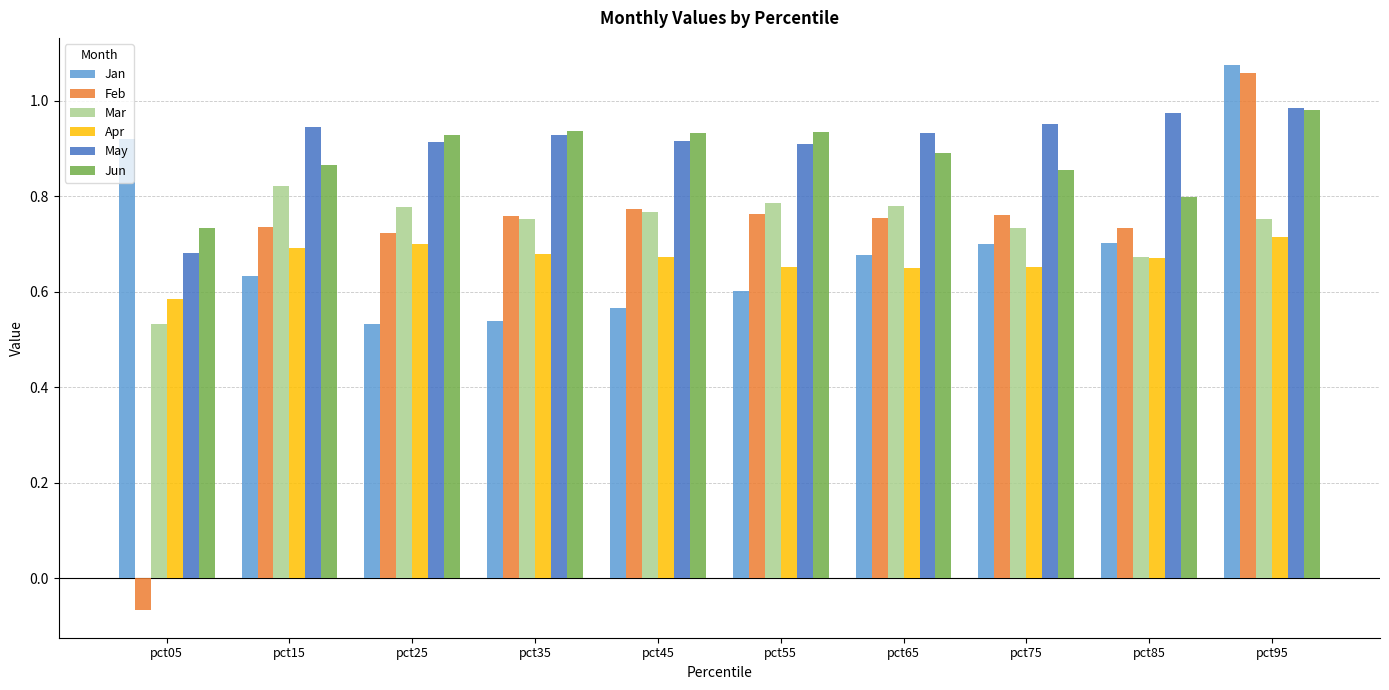

The value of Feb at pct75 is 0.3. True or false?

False